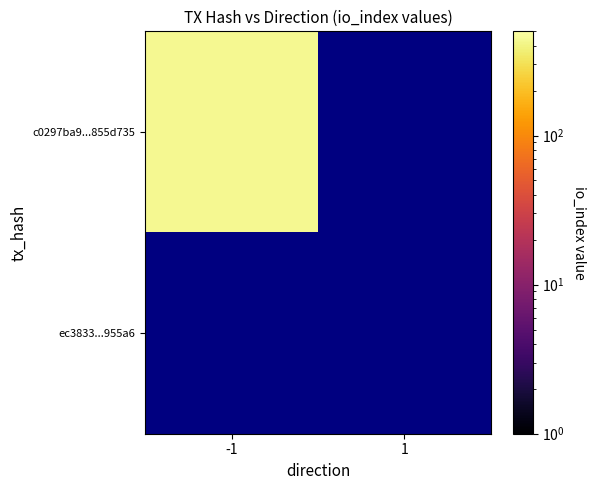

Is it true that c0297ba9ebbc44518a6dbb18a696b79a855d735 equals -1 at direction?

True